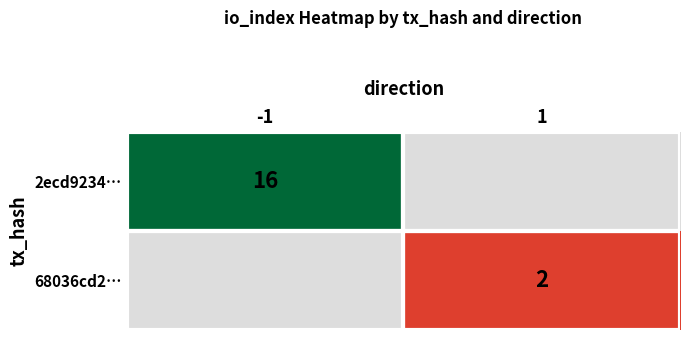

What is the smallest value displayed?

2.0